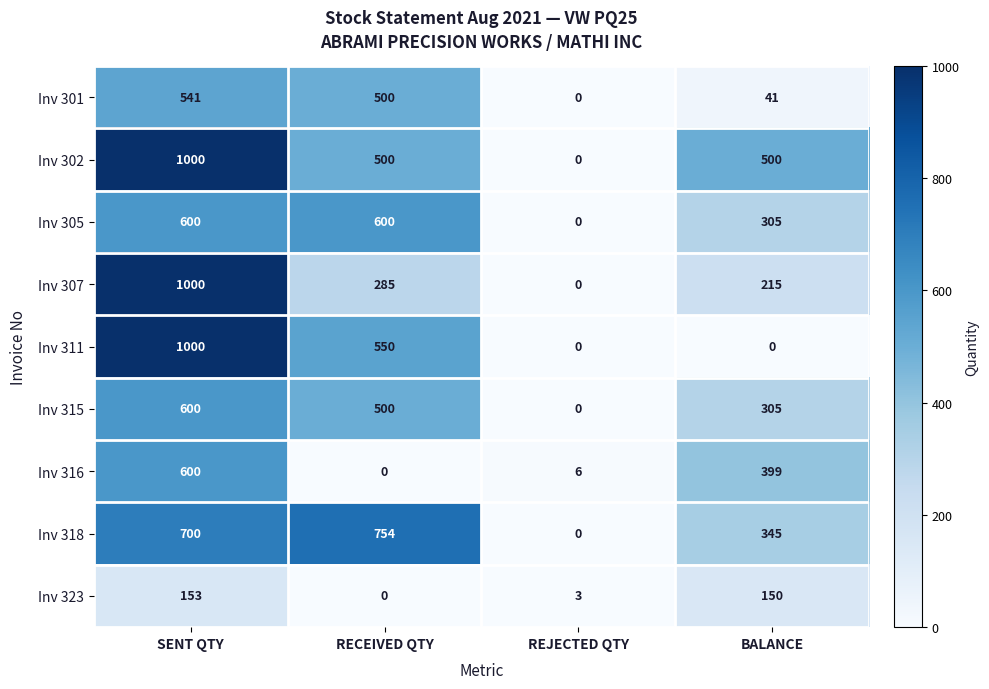

List the labels in order of Inv 323 value, largest first.

SENT QTY, BALANCE, REJECTED QTY, RECEIVED QTY